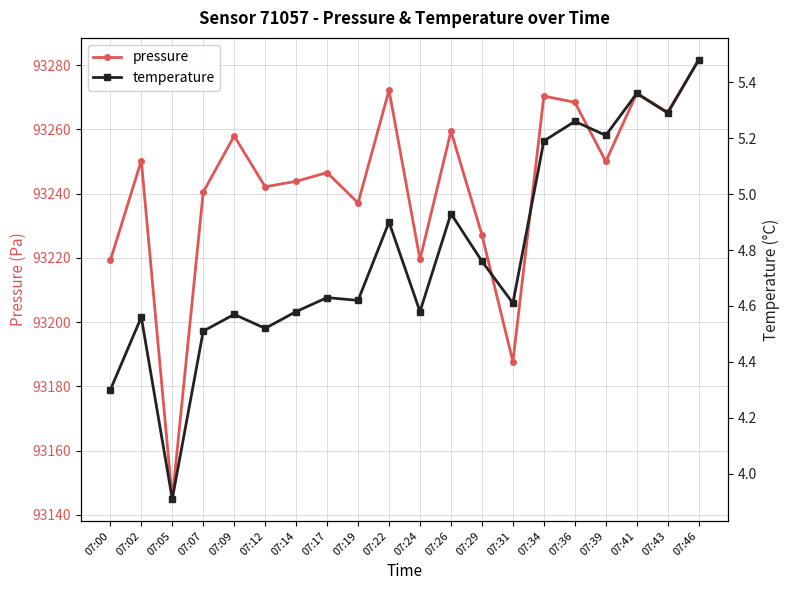

Rank the series at 07:07 from highest to lowest value.

pressure, temperature